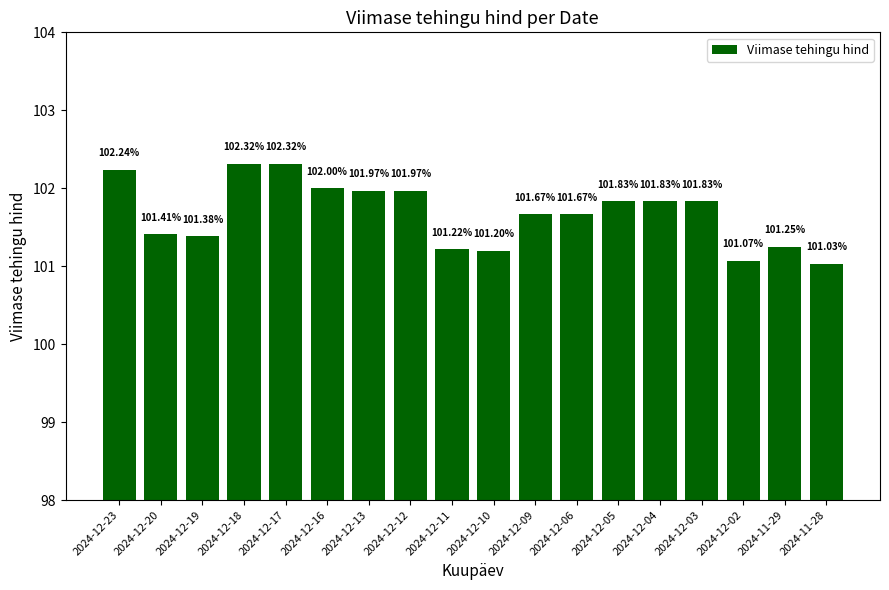

Which has a higher value, 2024-12-11 or 2024-12-02?

2024-12-11